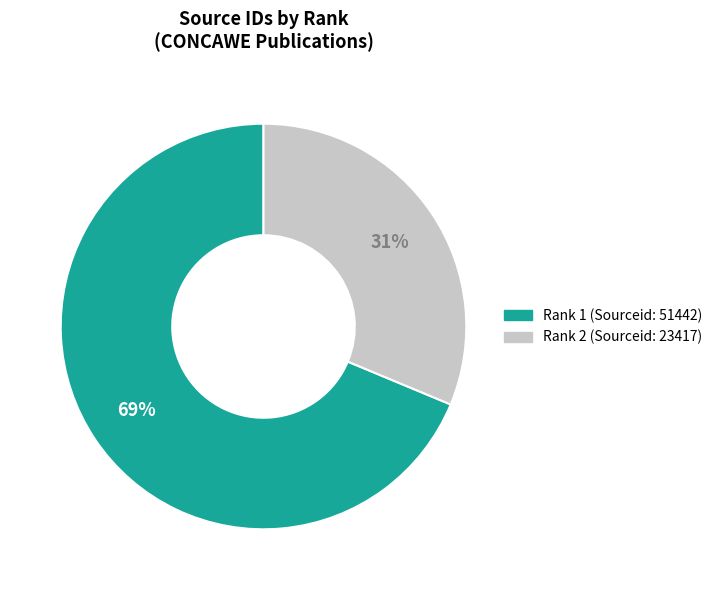

Is there any slice that represents more than half of the pie?

Yes